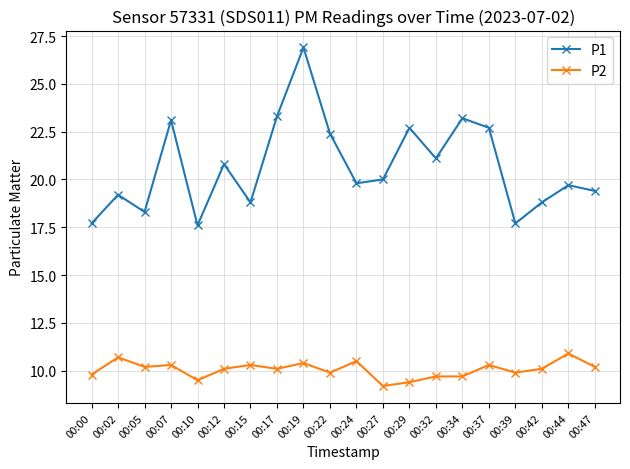

Reading left to right, extract all data points from this chart.

P1: 17.7	19.2	18.3	23.1	17.6	20.8	18.8	23.3	26.9	22.4	19.8	20.0	22.7	21.1	23.2	22.7	17.7	18.8	19.7	19.4
P2: 9.8	10.7	10.2	10.3	9.5	10.1	10.3	10.1	10.4	9.9	10.5	9.2	9.4	9.7	9.7	10.3	9.9	10.1	10.9	10.2